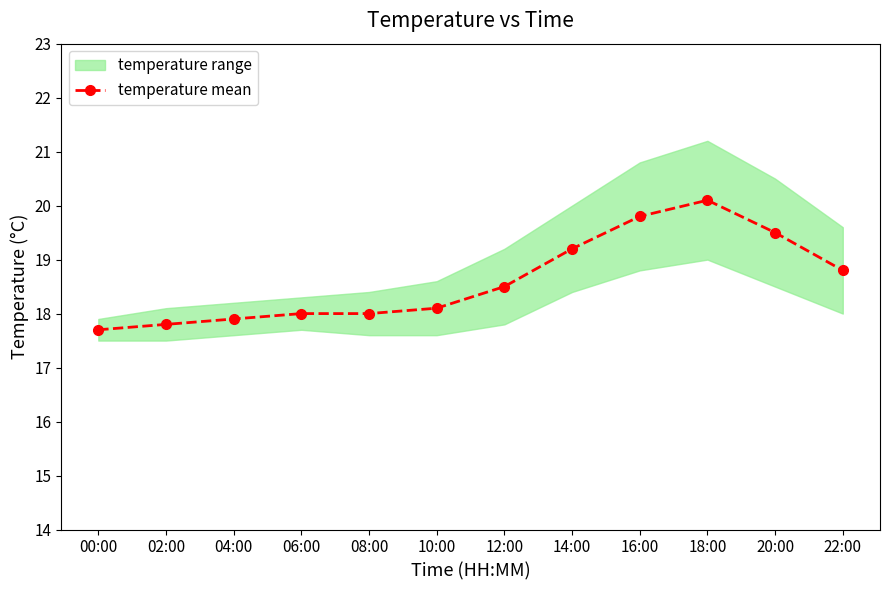

How many lines are shown in the chart?

1